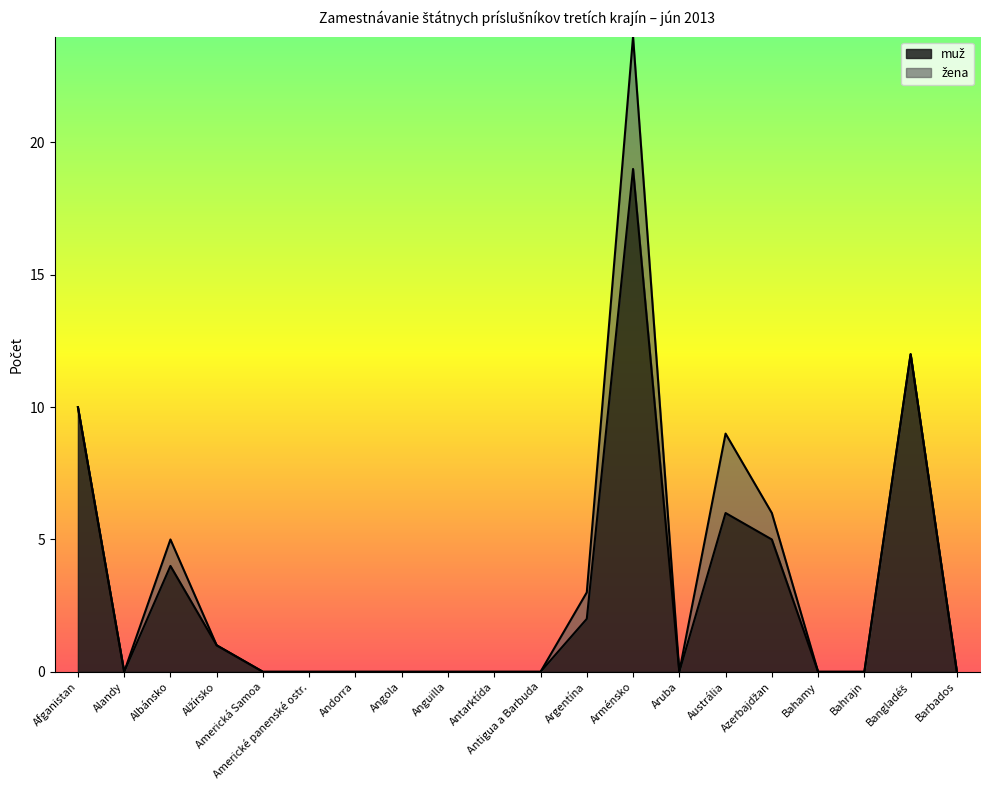

True or false: the data has more than 2 interior local peaks.

True